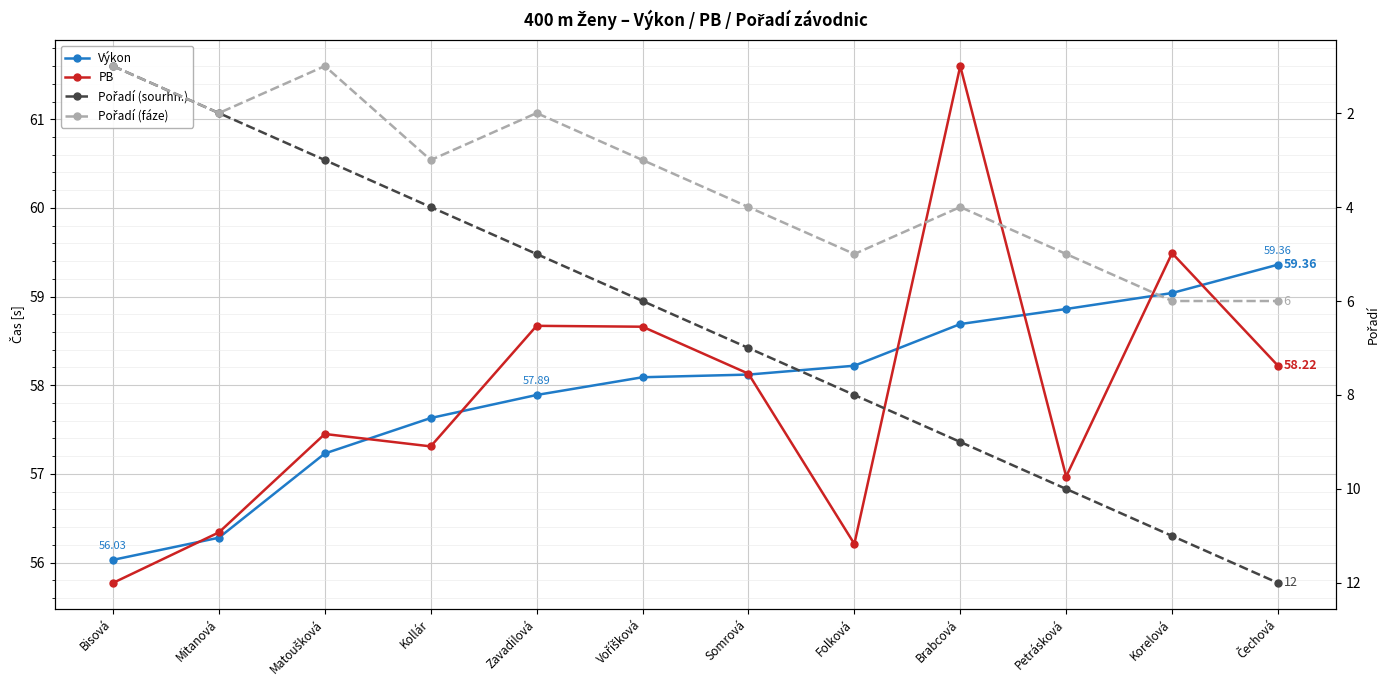

What is the difference between the highest and lowest values at Folková?

53.2